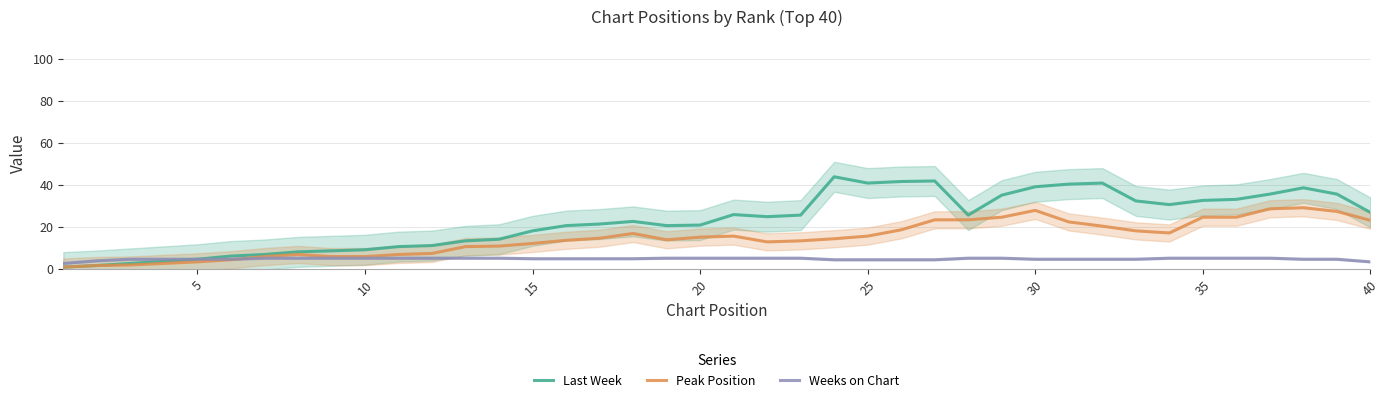

What is the lowest value of the Weeks on Chart series?

2.5